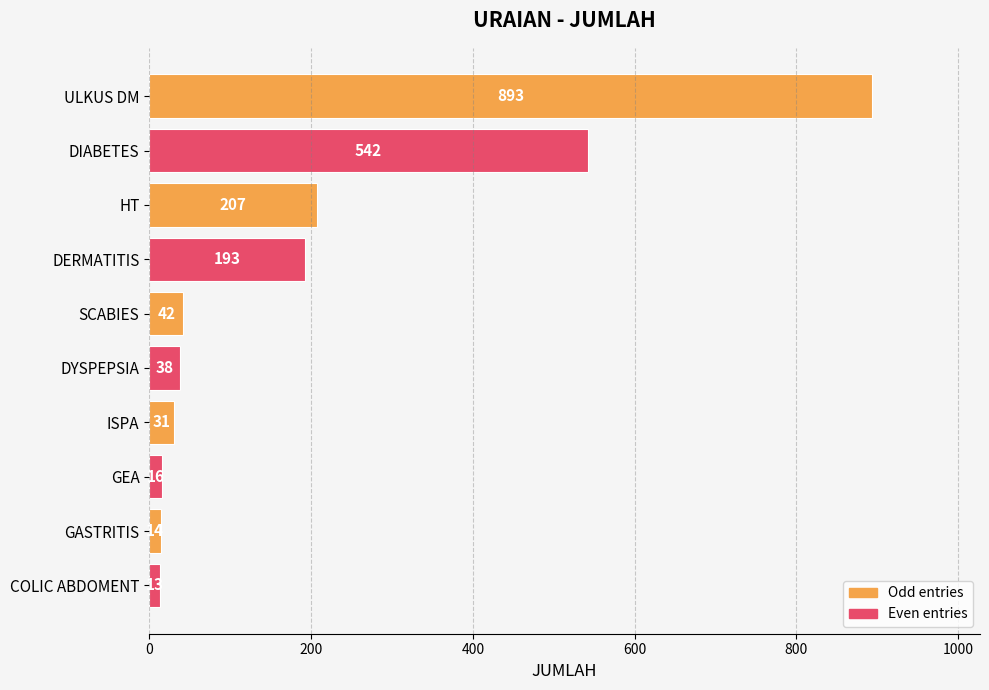

Which category has the lowest value across all series?

COLIC ABDOMENT